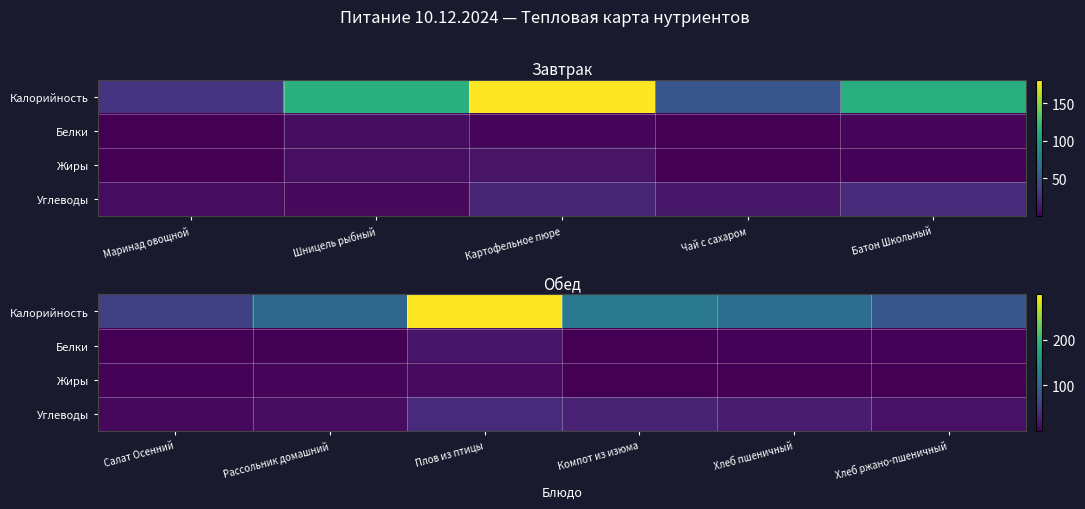

Which series has the largest total across all categories?

Калорийность